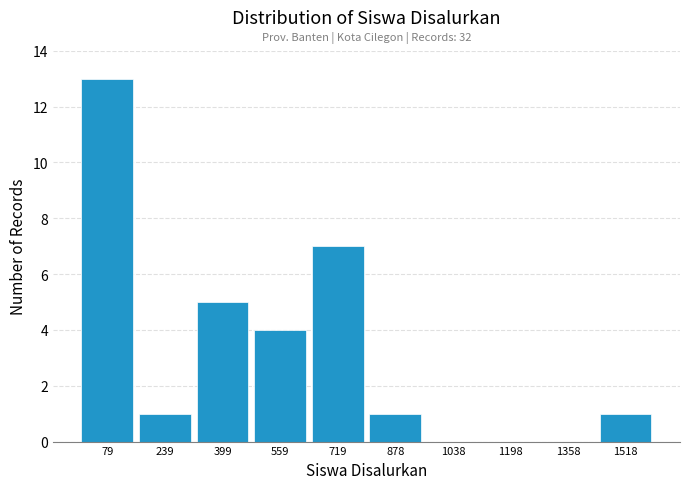

Which range on the x-axis has the tallest bar?

0 to 160